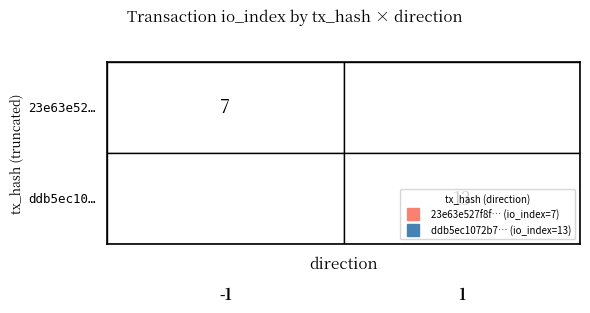

What is the sum of the ddb5ec1072b7d87b349db9a5a7fa5550f0d7891 values at direction and io_index?

14